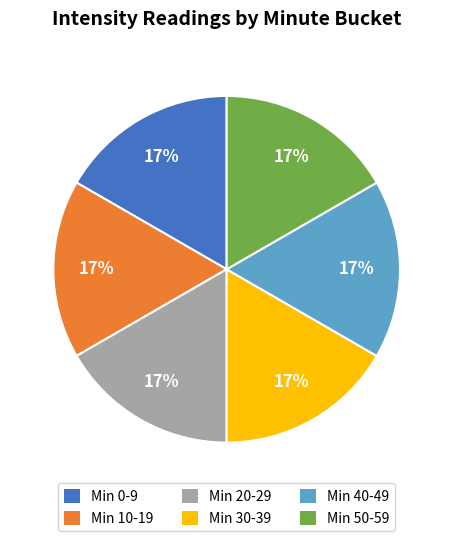

To the nearest percent, what is the difference between the largest and smallest slice percentages?

0%